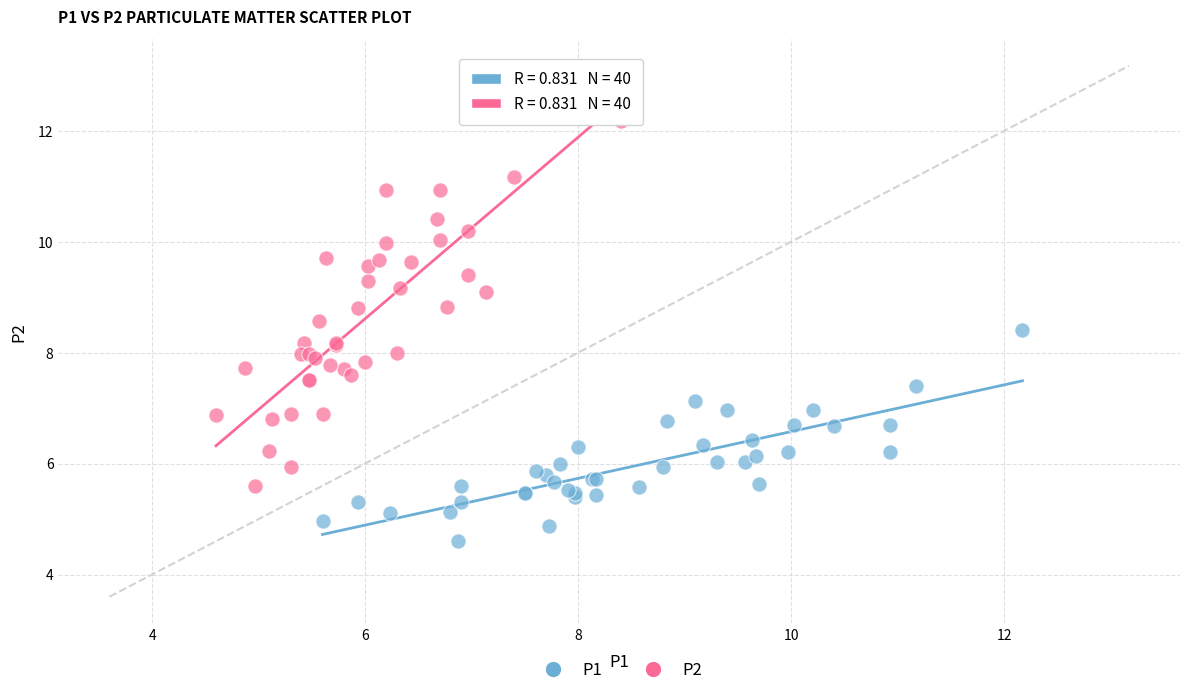

Which series has the widest spread of Y values?

P2